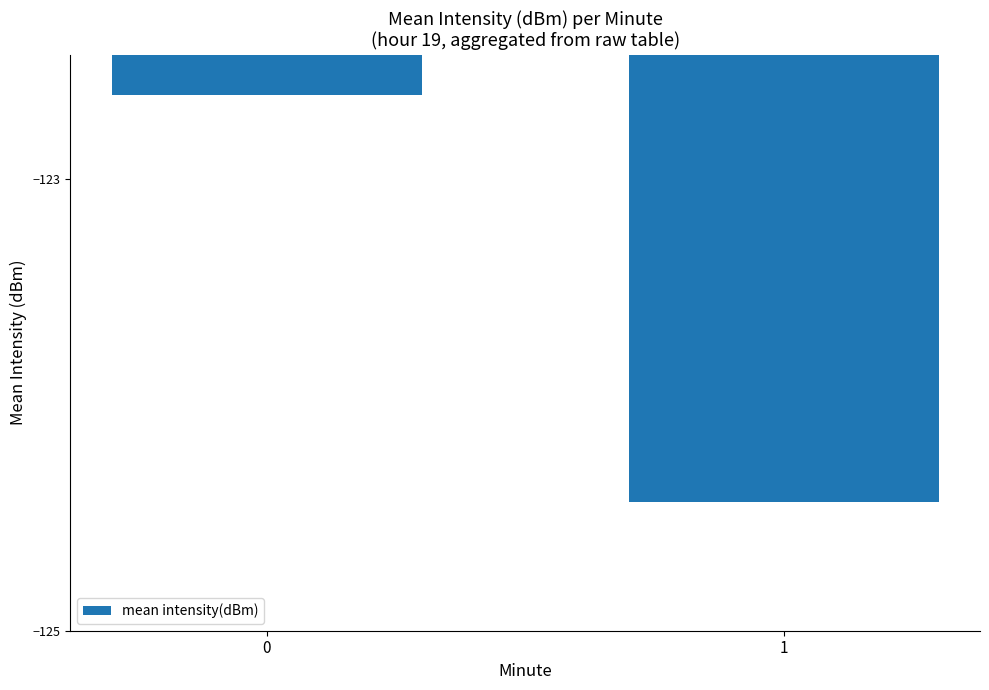

At which category does the chart reach its minimum across all series?

1